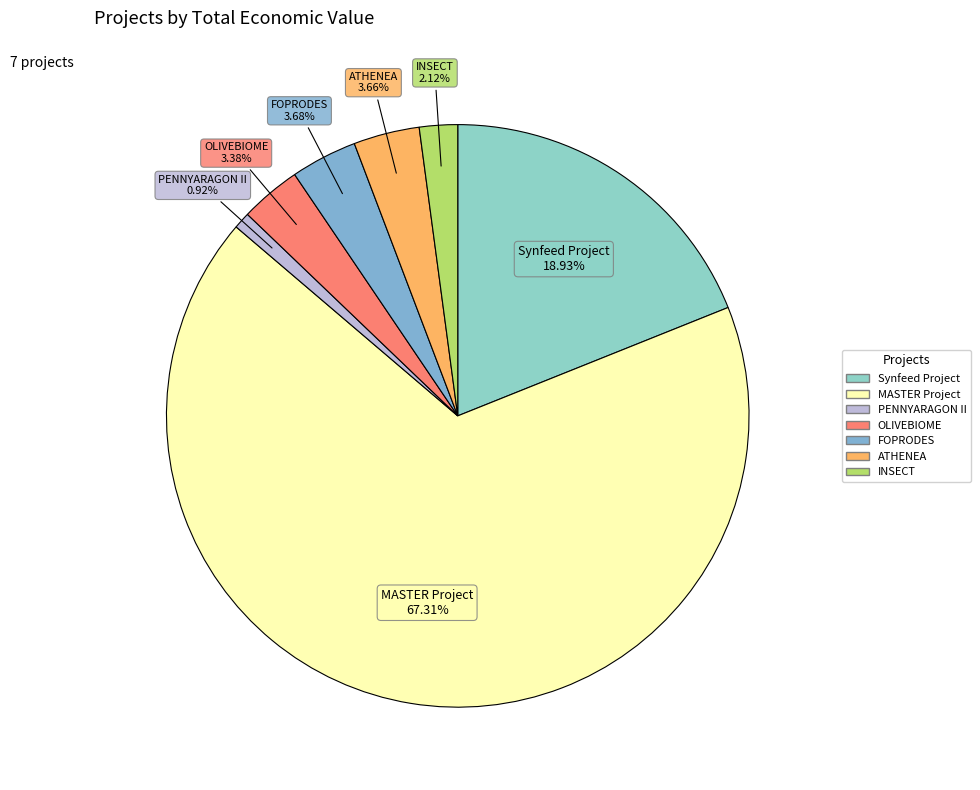

True or false: INSECT accounts for 9% of the total.

False